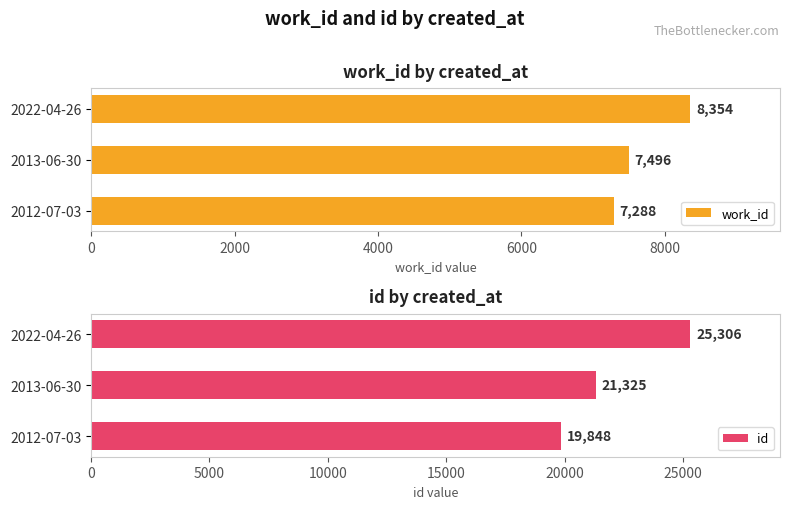

Count the work_id values in the range 7288 to 8354.

3